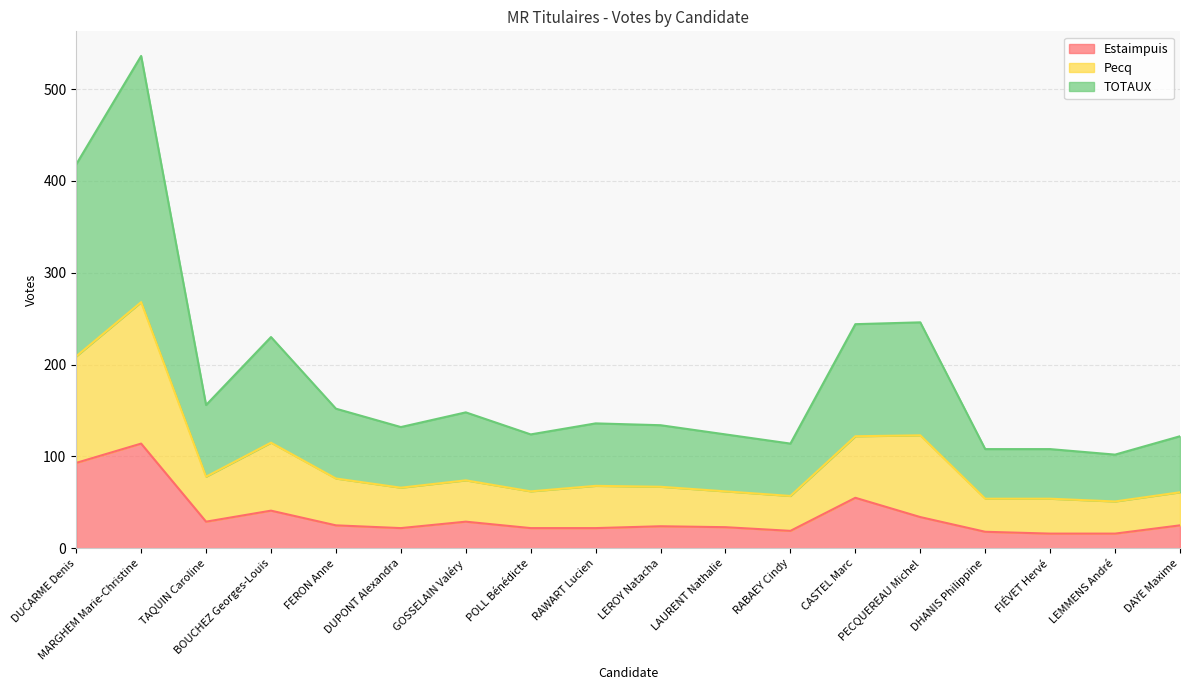

What is the sum of all Estaimpuis values?

627